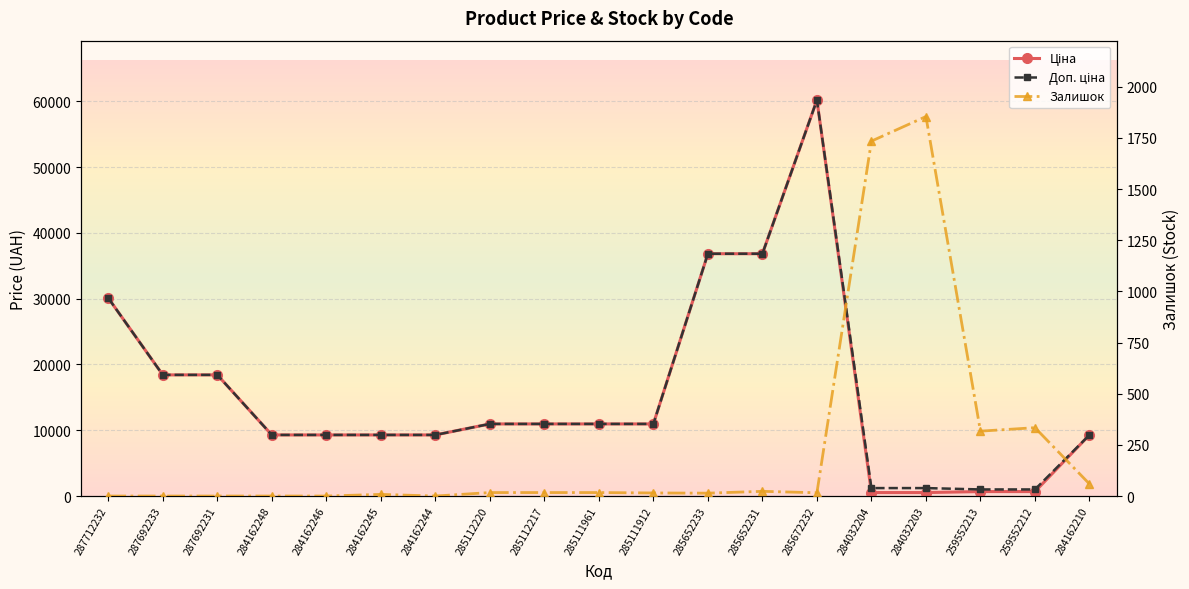

Rank the series by their maximum value, from highest to lowest.

Ціна, Доп. ціна, Залишок